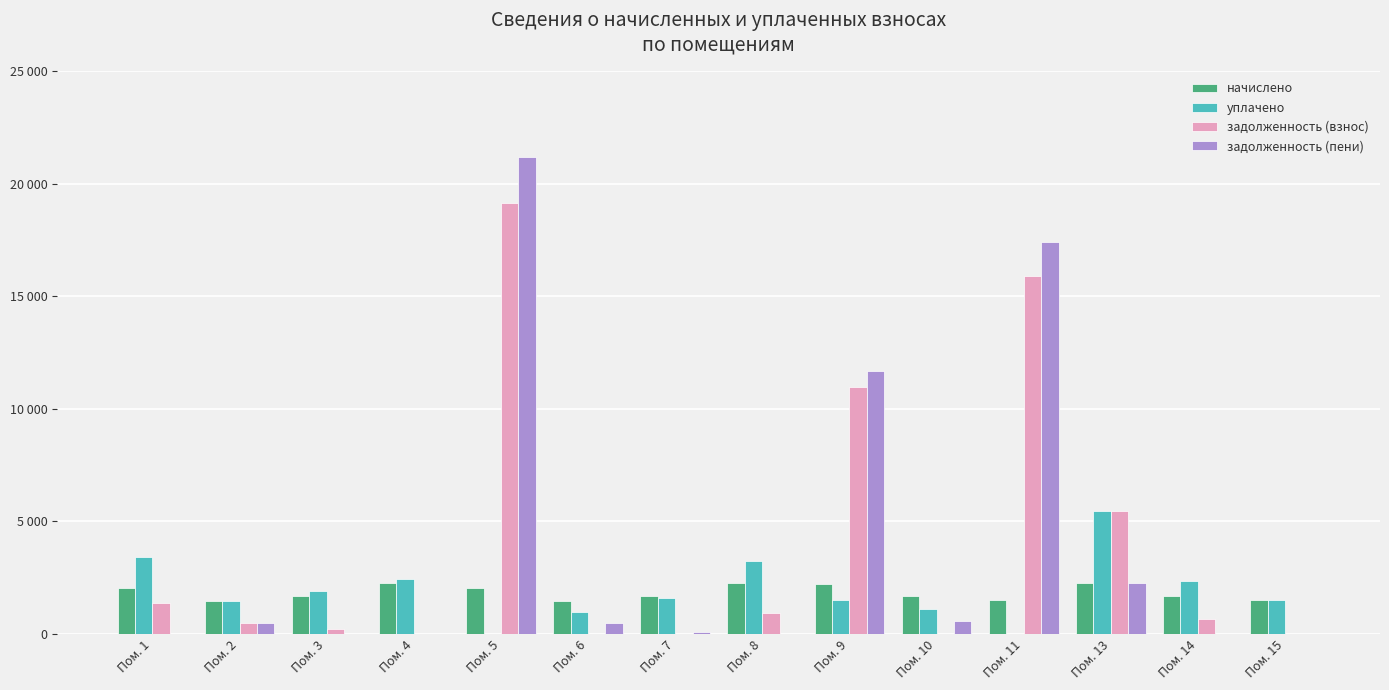

What is the difference between the second highest and minimum values in the уплачено series?

3427.7